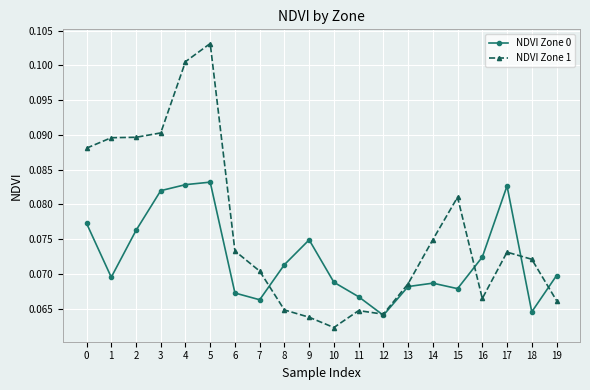

At which category is the sum across all series the highest?

5